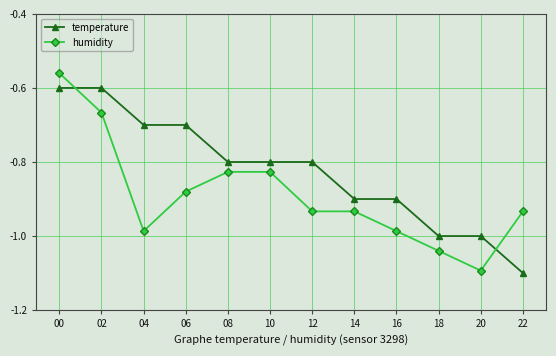

At which category is the sum across all series the highest?

00